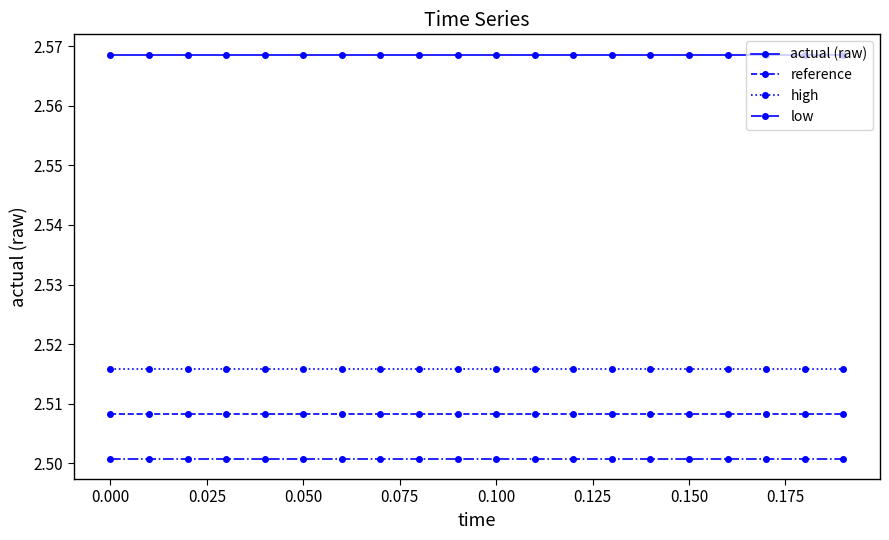

What are all the series names shown in the legend?

actual (raw), reference, high, low